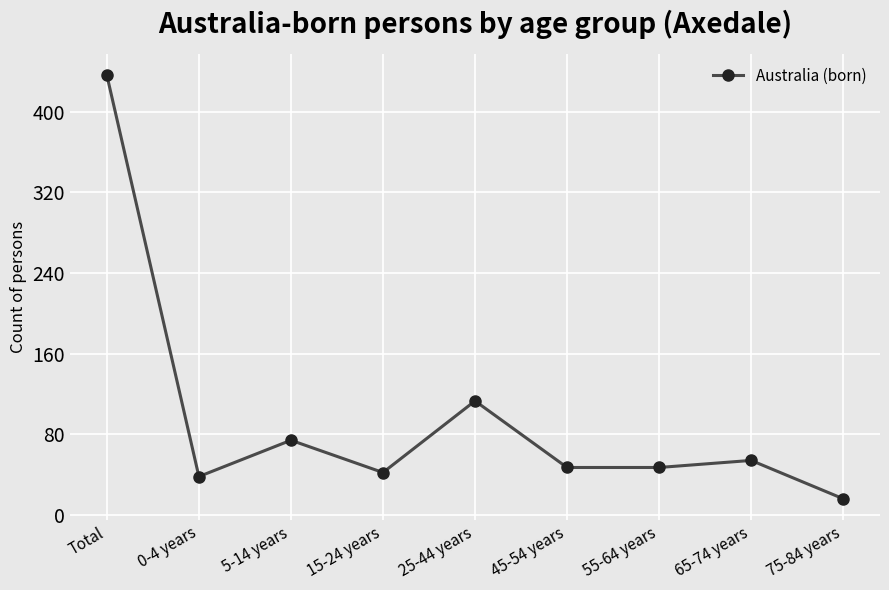

Which category has the lowest value across all series?

75-84 years